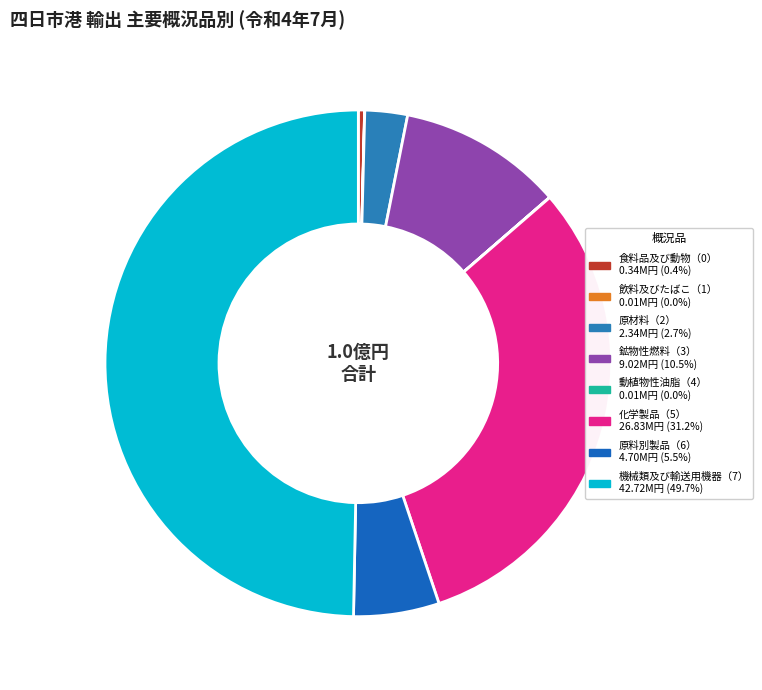

What is the change in value from 鉱物性燃料（3） to 原料別製品（6）?

-4328494